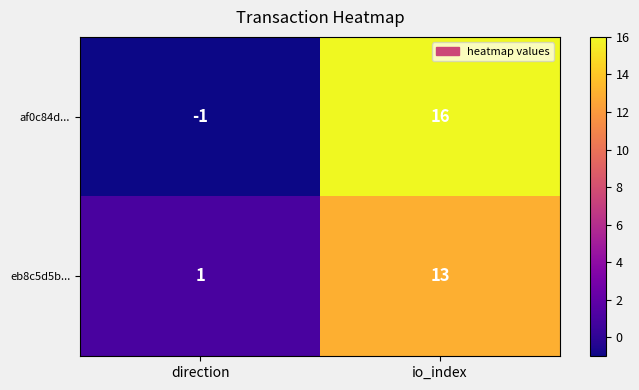

Reading right to left, transcribe all the data shown in this chart.

af0c84d...: 16	-1
eb8c5d5b...: 13	1